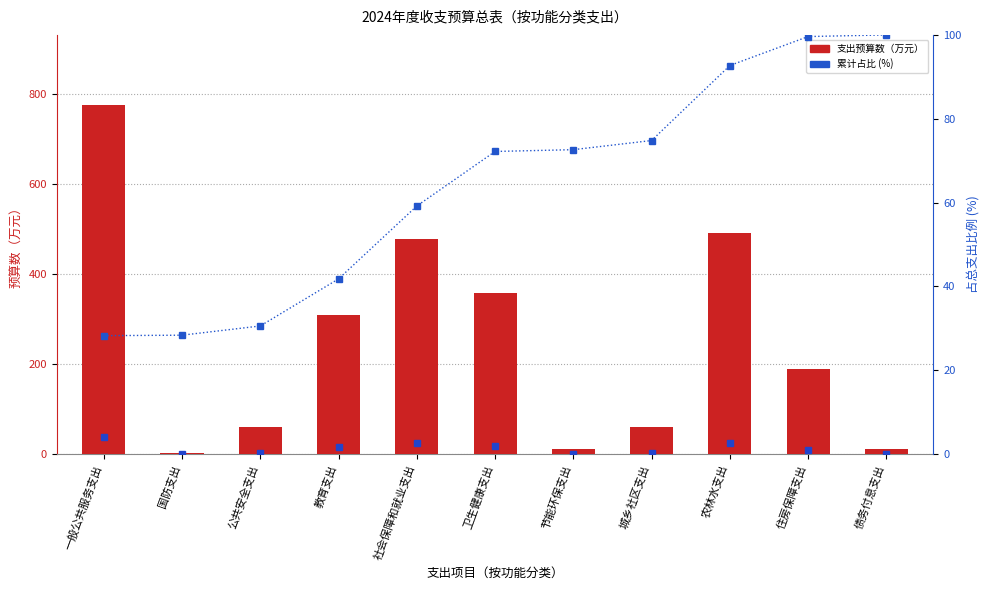

Which label corresponds to the largest value in the chart?

一般公共服务支出